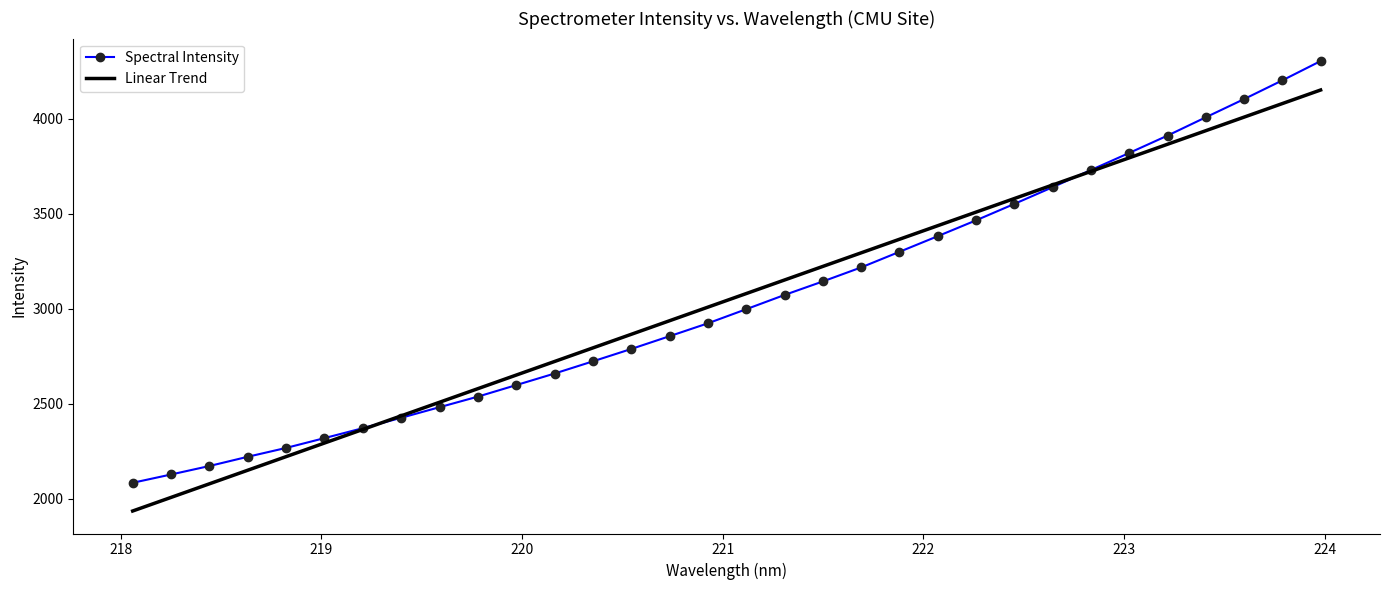

Which series has the largest range (max minus min)?

Spectral Intensity